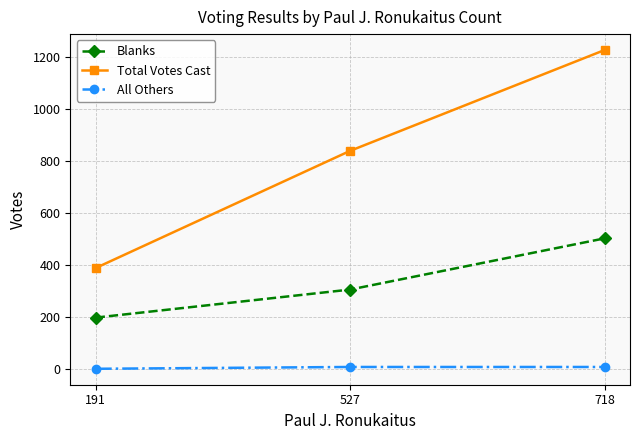

Reading left to right, transcribe all the data shown in this chart.

Blanks: 191=197	527=305	718=502
Total Votes Cast: 191=388	527=839	718=1227
All Others: 191=0	527=7	718=7